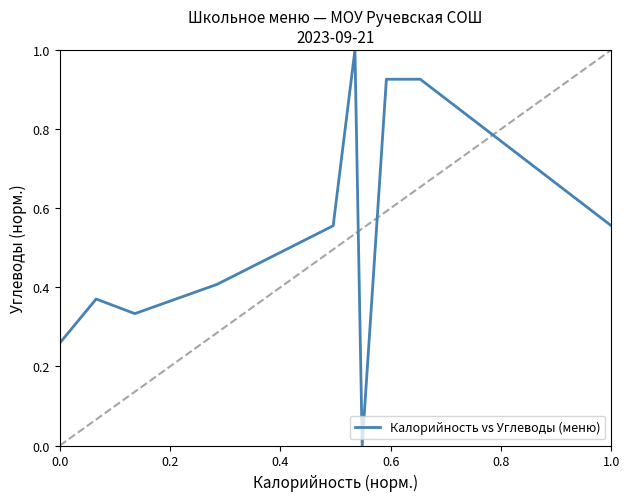

What is the maximum value shown in the chart?

1.0